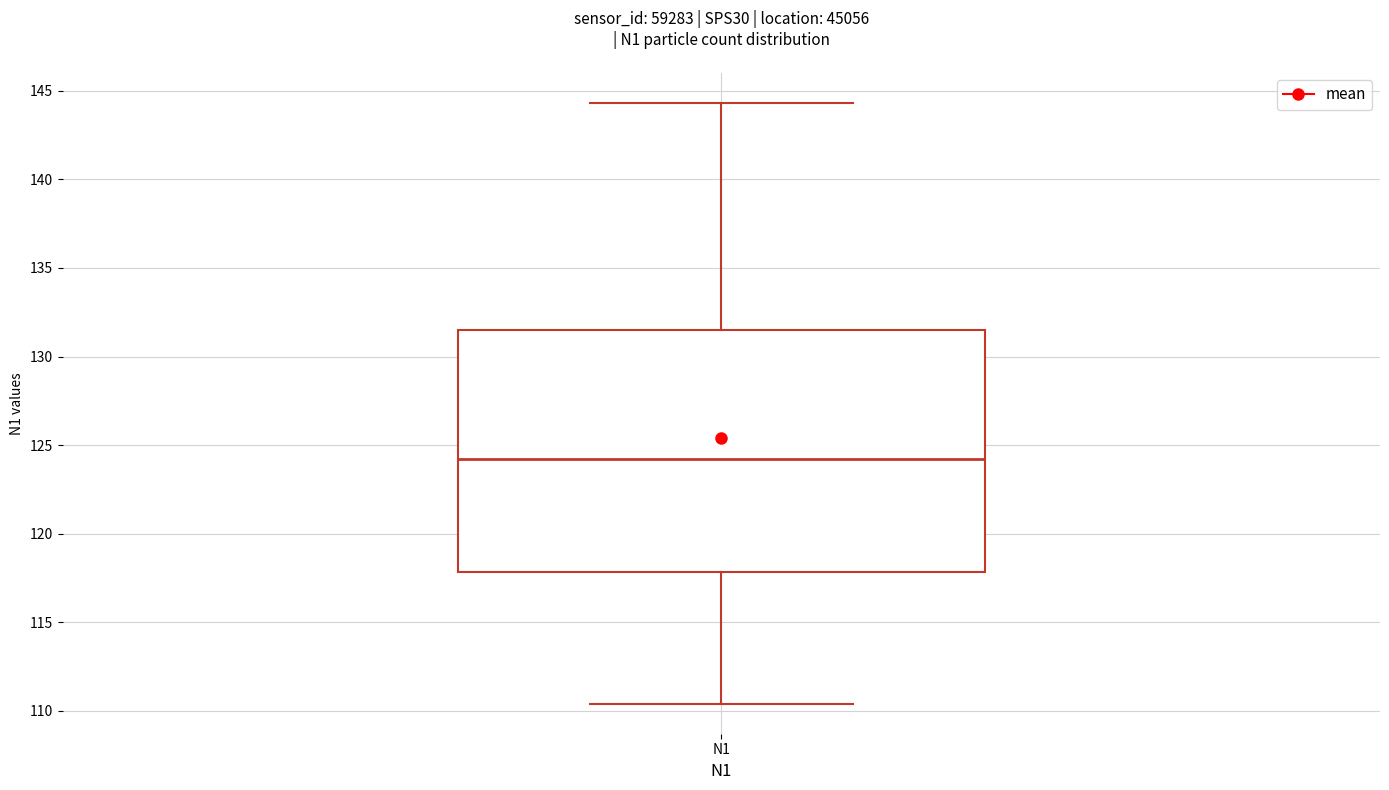

Transcribe this box plot: give where the median line is, the range the box spans, and where the two whiskers end, as read against the y-axis. The values are not printed on the chart, so give them approximately, as read against the axis.

median 124.0, box 118.0 to 131.5, whiskers 110.5 to 144.5